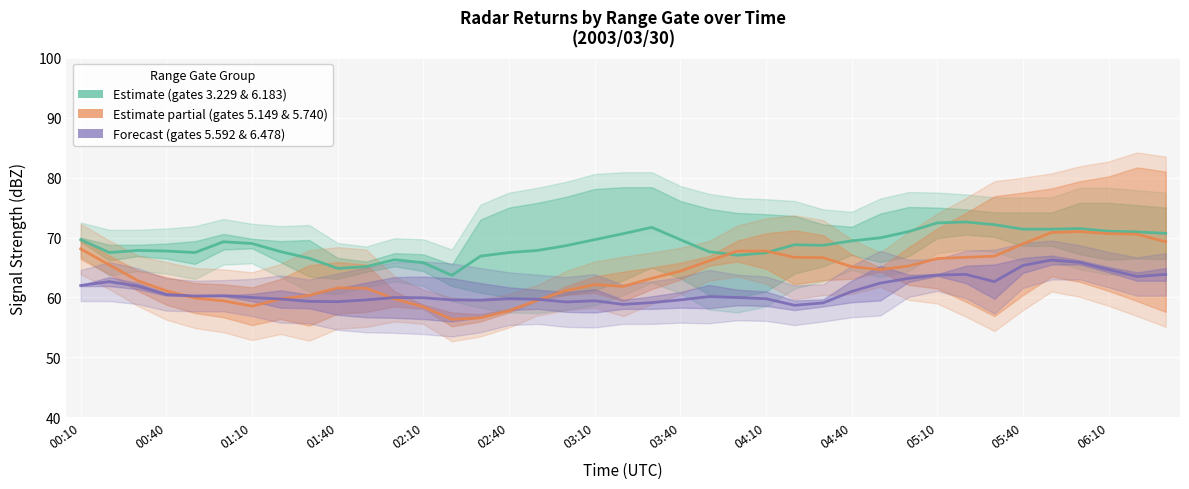

Rank the series by their maximum value, from highest to lowest.

Estimate, Estimate based on partial, Forecast